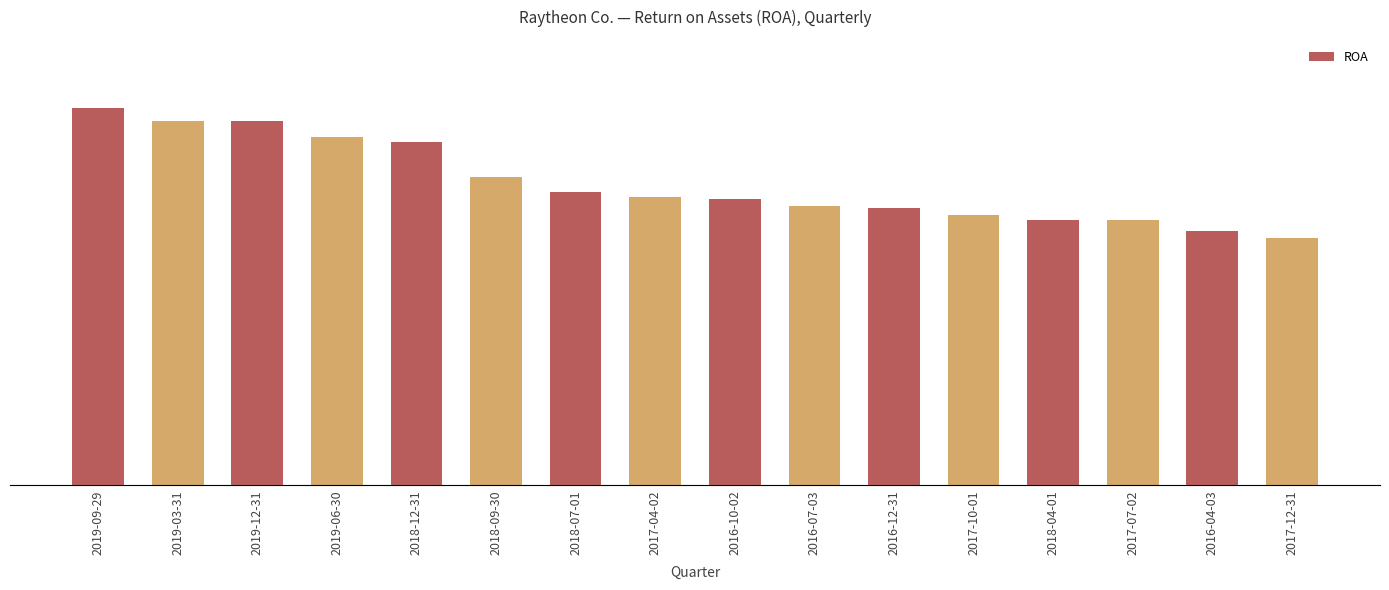

What value does the data have at 2016-10-02?

0.1